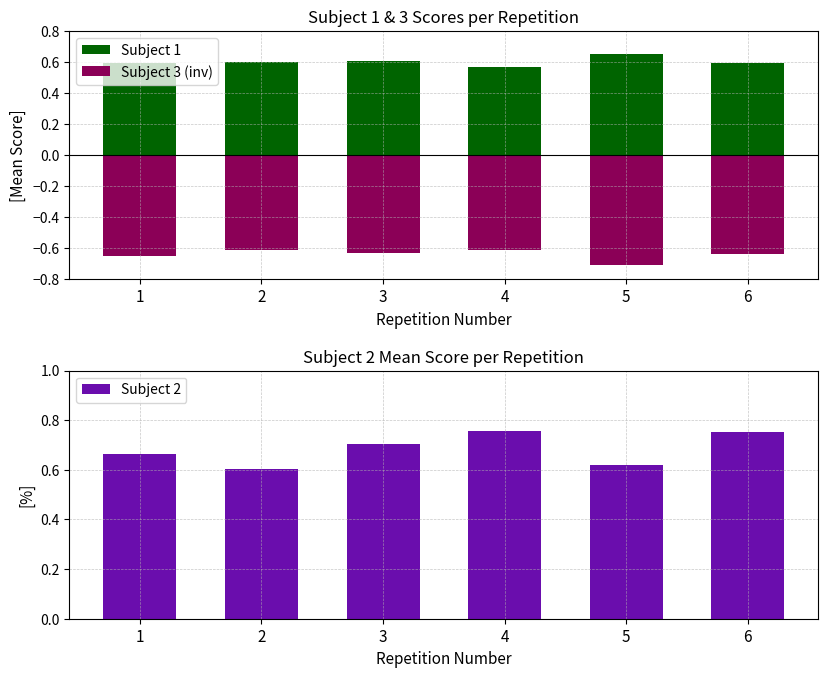

Does the chart contain any negative values?

Yes